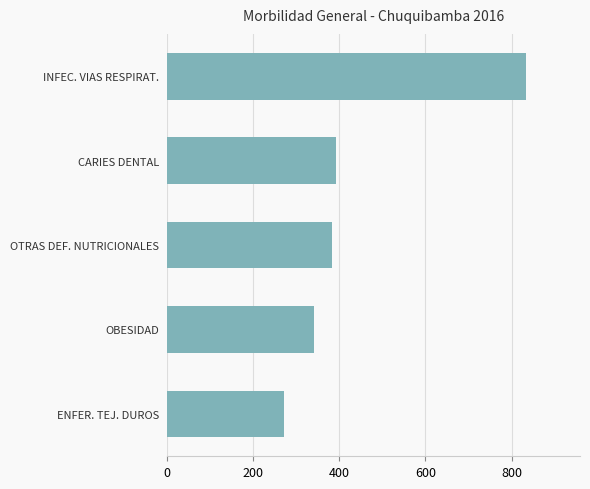

Does the chart contain stacked bars?

No